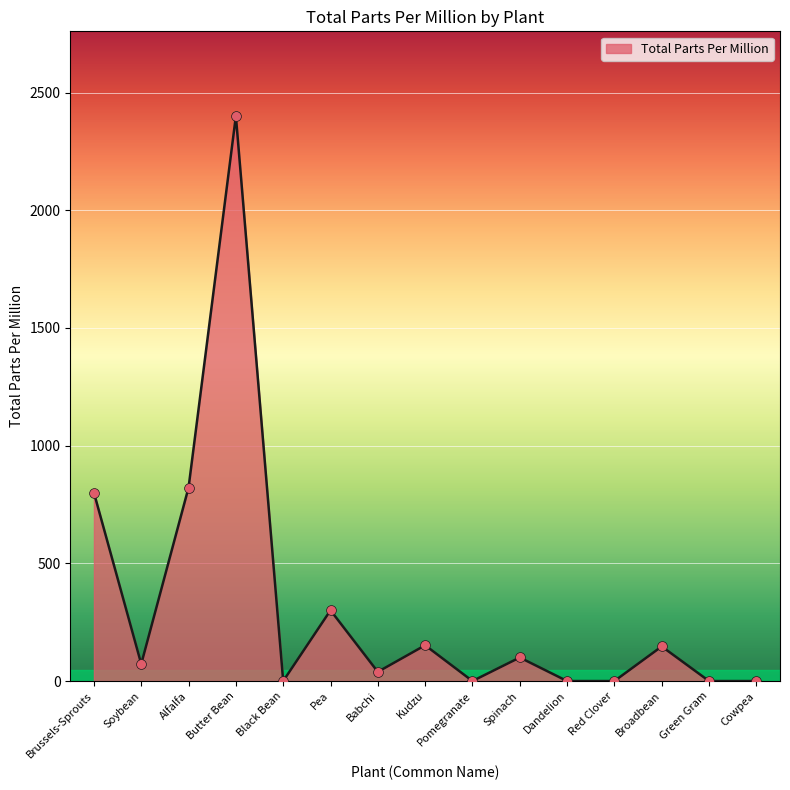

Which has a higher value, Butter Bean or Brussels-Sprouts?

Butter Bean